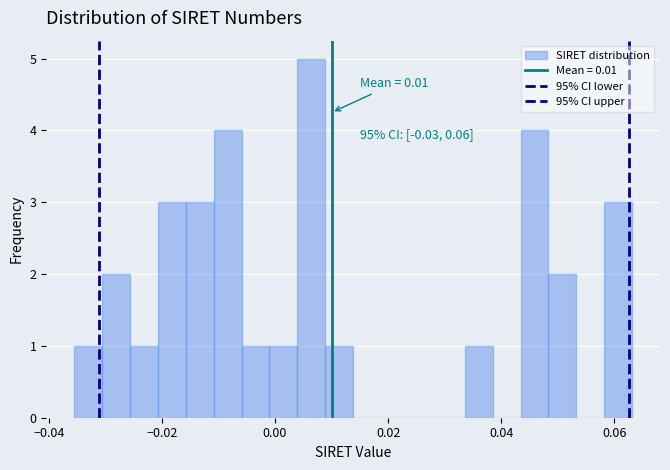

Around what value on the x-axis is the tallest bar? Give the approximate position of its centre, as read against the axis.

0.006